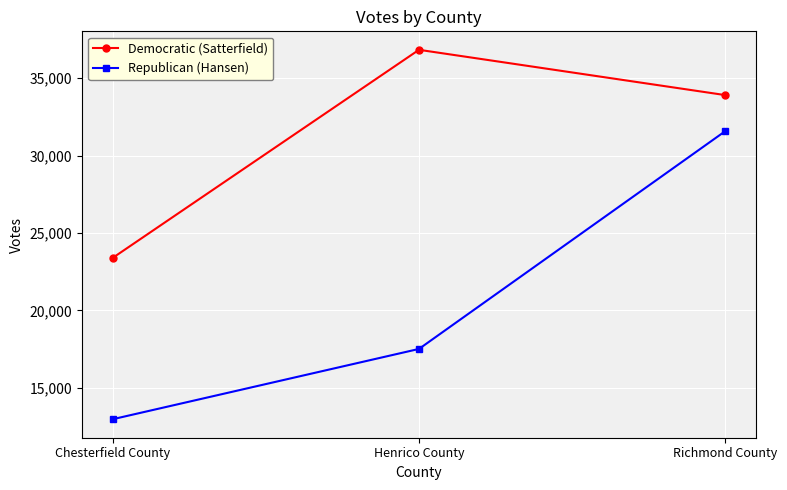

Does the chart display data point markers on the line(s)?

Yes